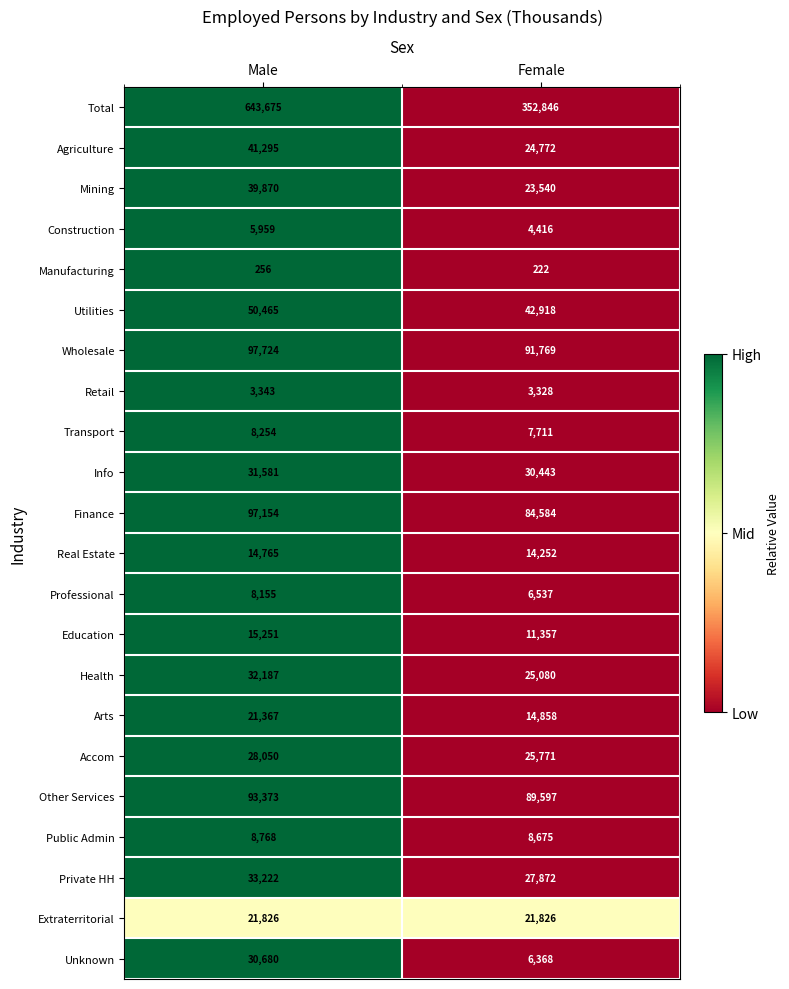

What is the total value across all series at Male?

1327220